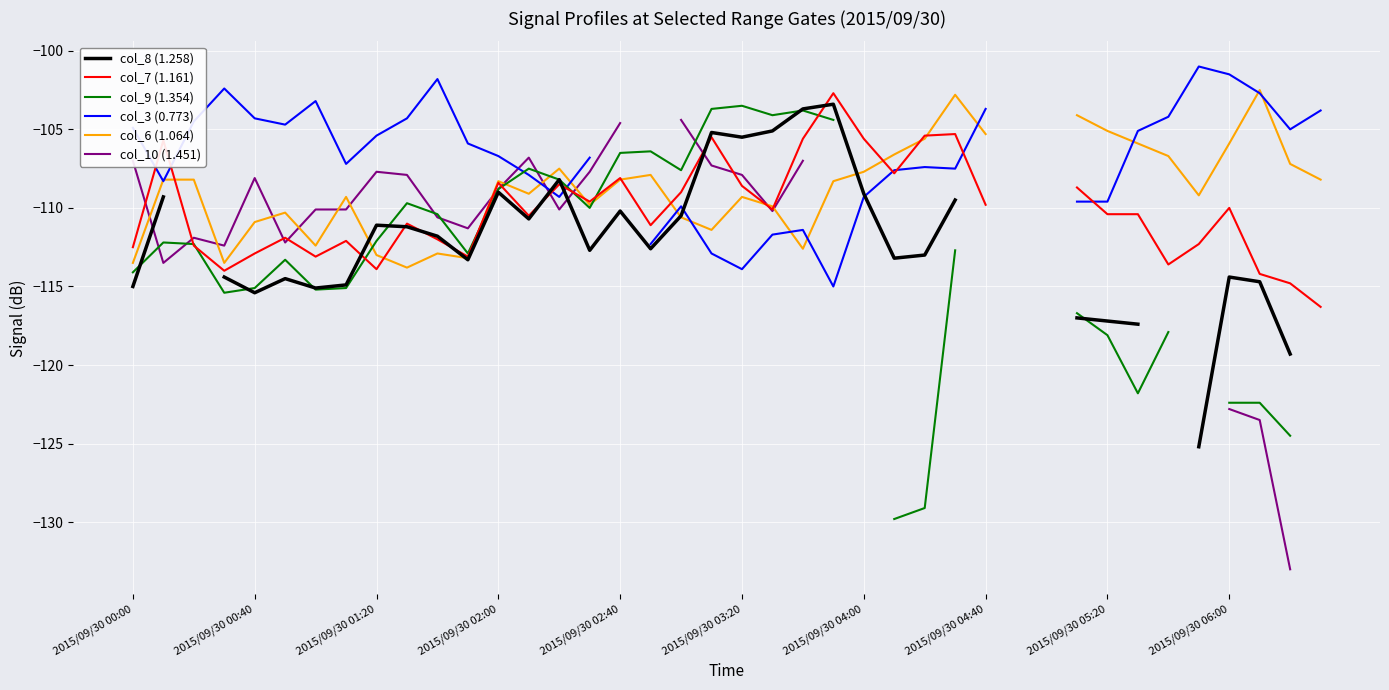

The col_9 (1.354) series shows -35.6 at 2015/09/30 02:40. True or false?

False